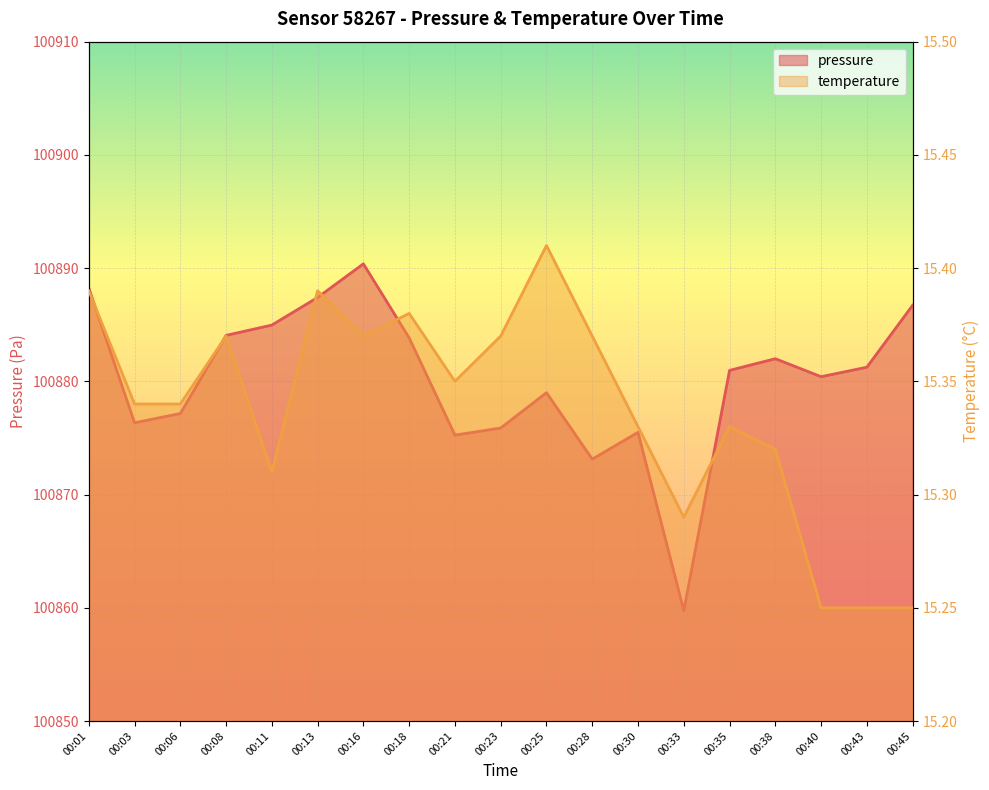

The value of pressure at 00:23 is 100875.9. True or false?

True